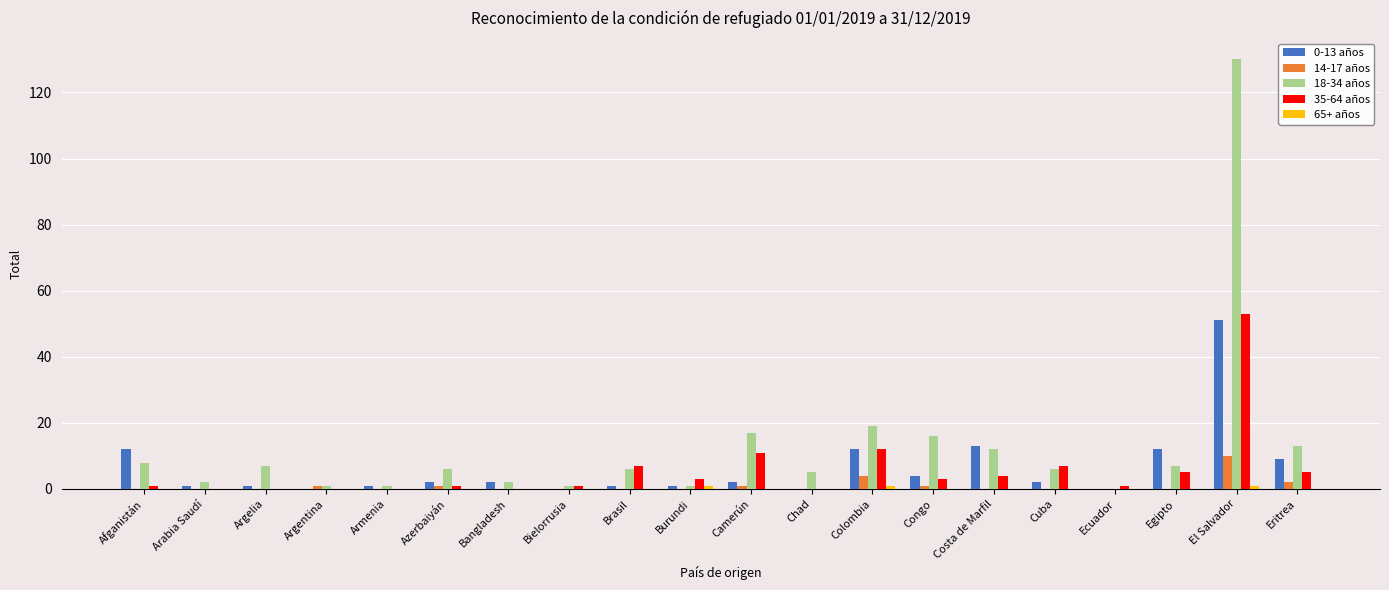

Is the value of 14-17 años at Burundi greater than the value of 18-34 años at Afganistán?

No